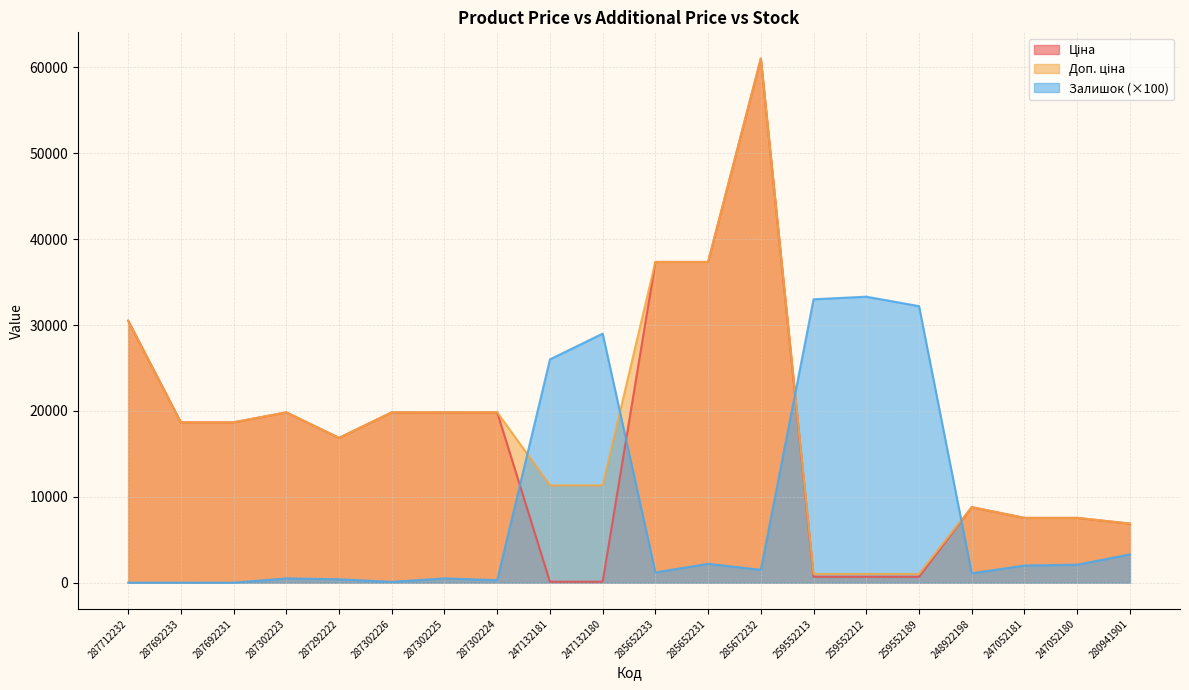

What is the label of the 12th point from the right?

247132181